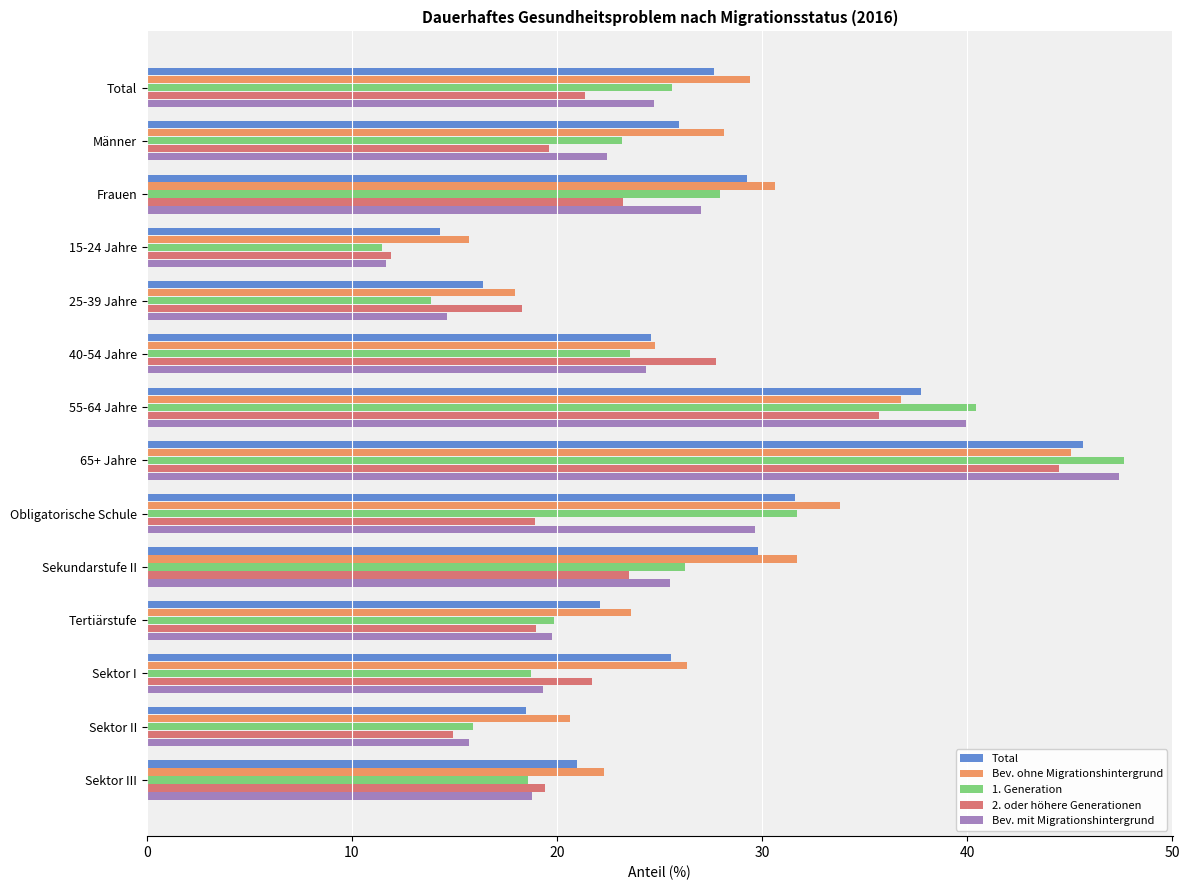

At which label does Bev. mit Migrationshintergrund reach its minimum?

15-24 Jahre